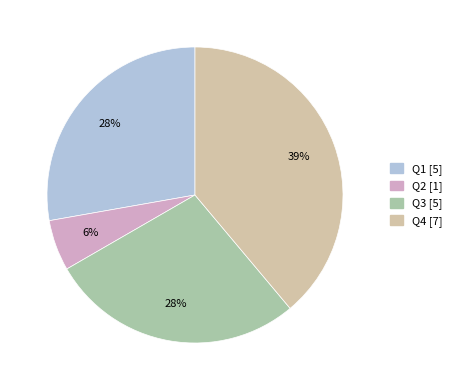

Which has a higher value, Q1 or Q4?

Q4